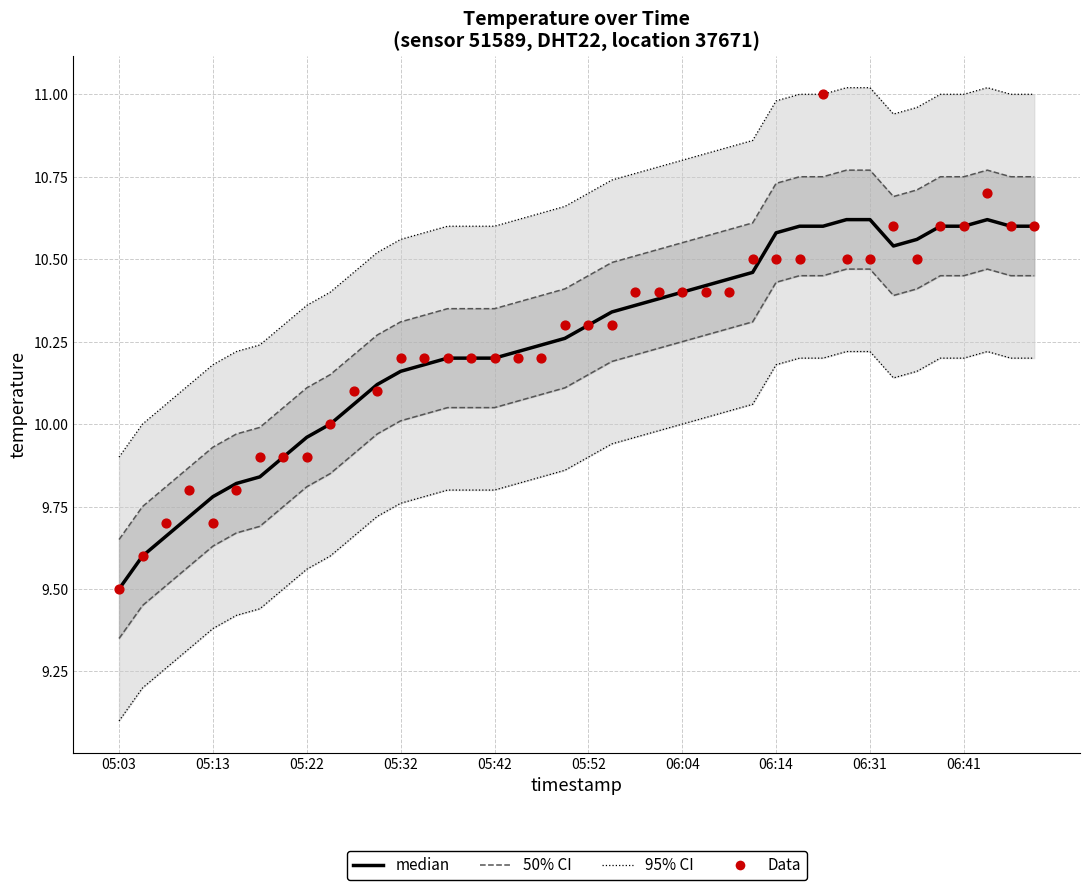

Which series contains the highest Y value?

95% CI